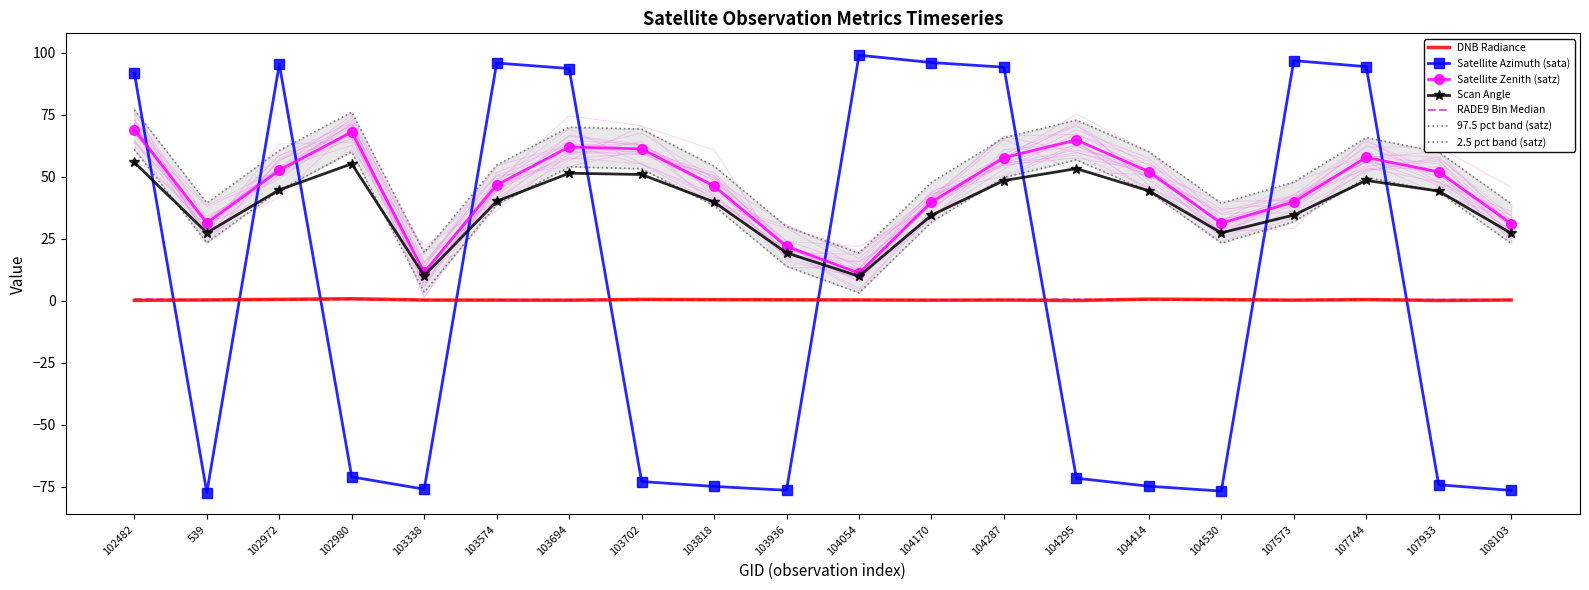

What is the value of the sata point at the 2nd from the left?

-77.3